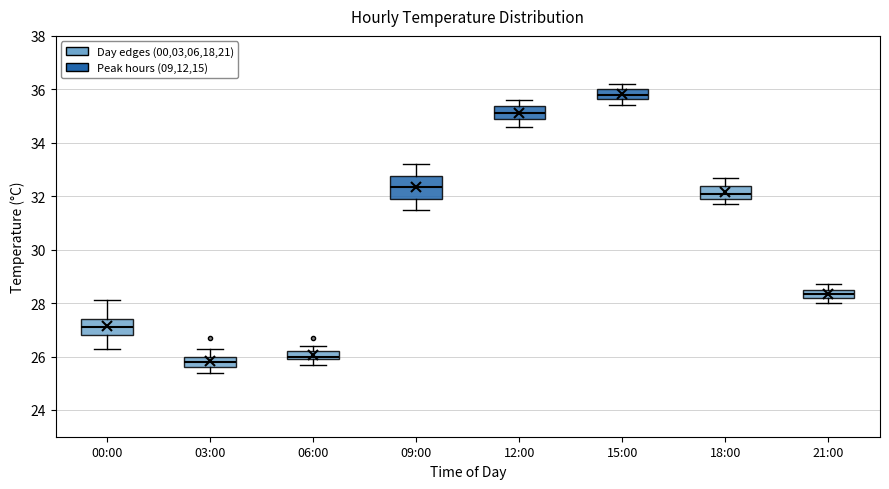

Reading left to right, read every box against the y-axis: the position of its median line, the range the box covers, and the ends of its whiskers. The values are not printed on the chart, so give them approximately, as read against the axis.

00:00: median 27.2, box 26.8 to 27.4, whiskers 26.4 to 28.2
03:00: median 25.8, box 25.6 to 26.0, whiskers 25.4 to 26.4
06:00: median 26.0 (just above the box's lower edge), box 26.0 to 26.2, whiskers 25.8 to 26.4
09:00: median 32.4, box 32.0 to 32.8, whiskers 31.6 to 33.2
12:00: median 35.2, box 35.0 to 35.4, whiskers 34.6 to 35.6
15:00: median 35.8, box 35.6 to 36.0, whiskers 35.4 to 36.2
18:00: median 32.2, box 32.0 to 32.4, whiskers 31.8 to 32.8
21:00: median 28.4, box 28.2 to 28.6, whiskers 28.0 to 28.8